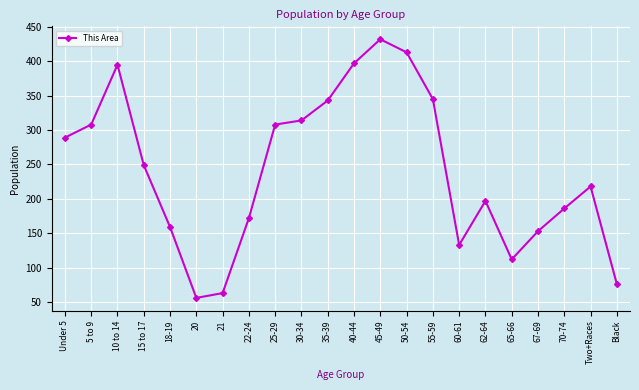

How many interior local peaks (higher than both neighbors) does the data have?

4